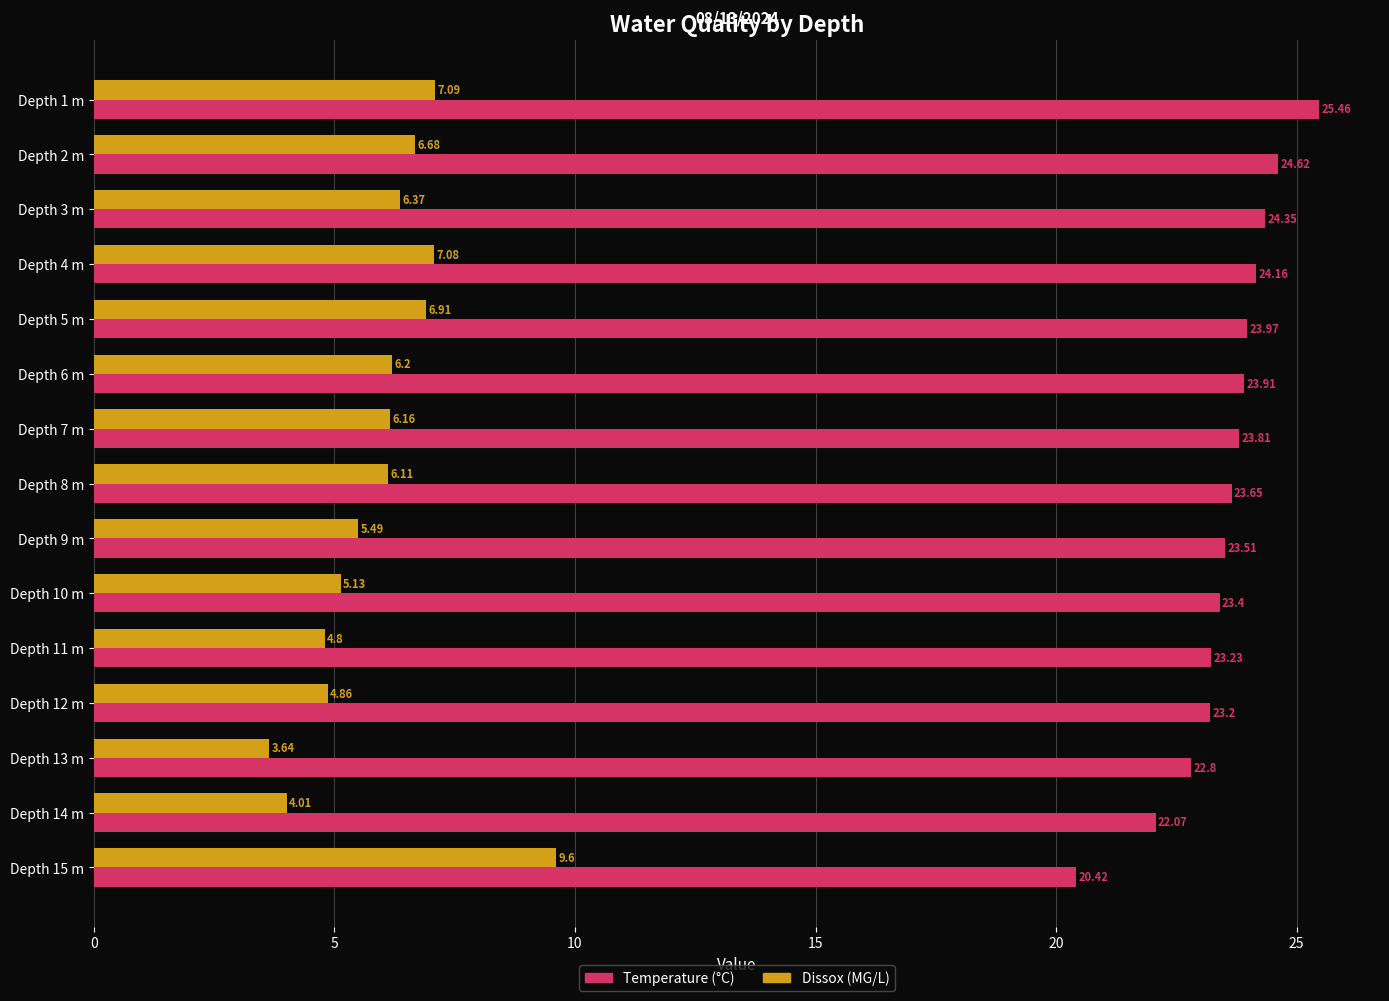

What is the sum of all Temperature (°C) values?

352.6